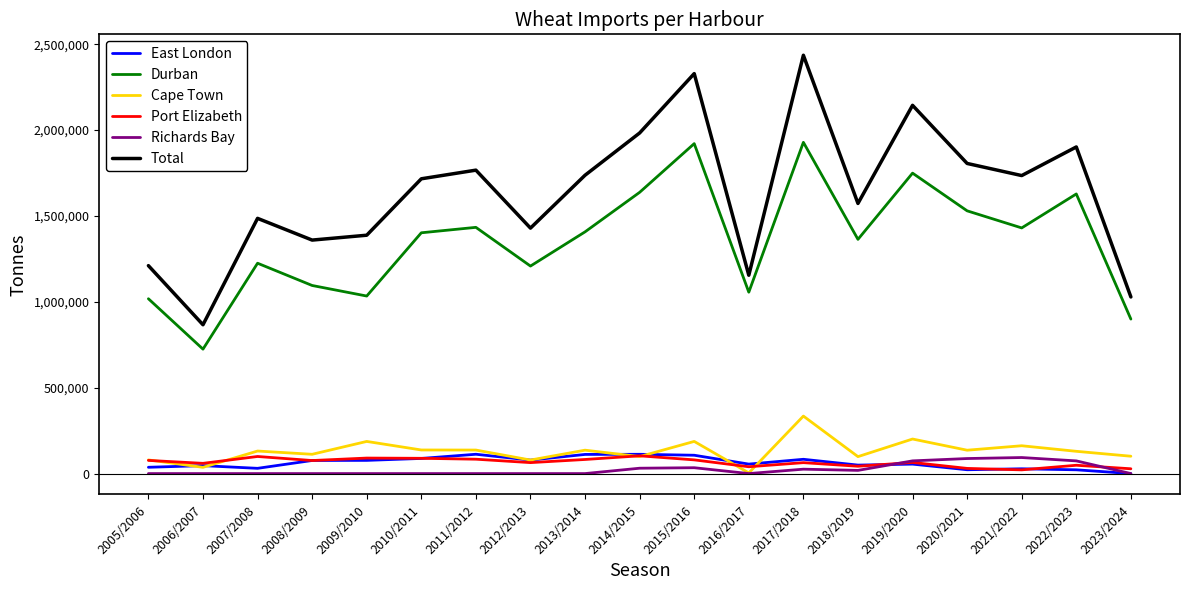

How many lines are shown in the chart?

6